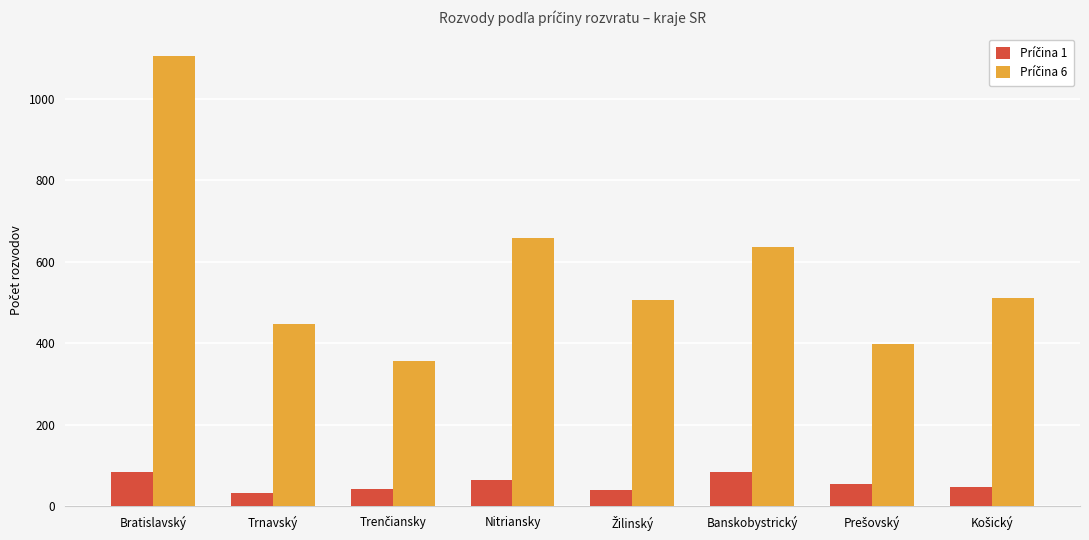

At which category is the sum across all series the highest?

Bratislavský